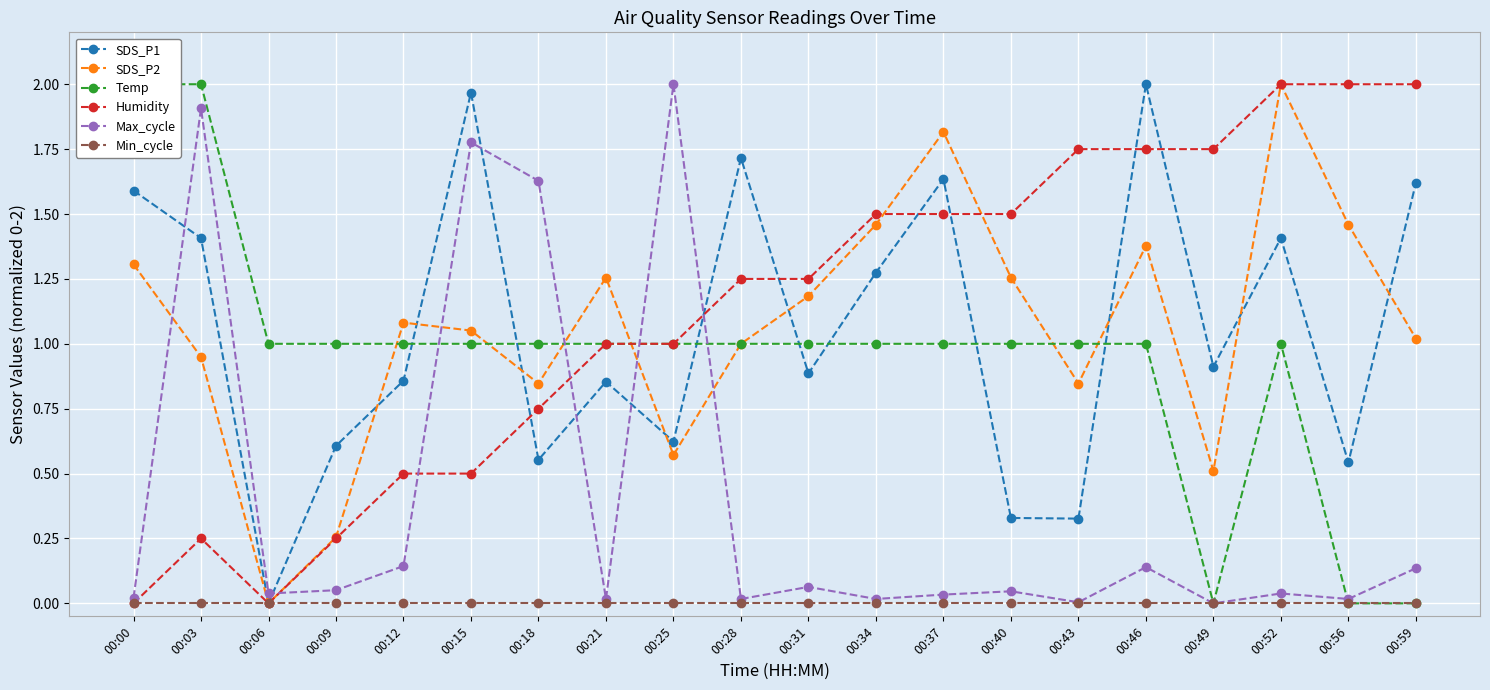

What are all the series names shown in the legend?

SDS_P1, SDS_P2, Temp, Humidity, Max_cycle, Min_cycle